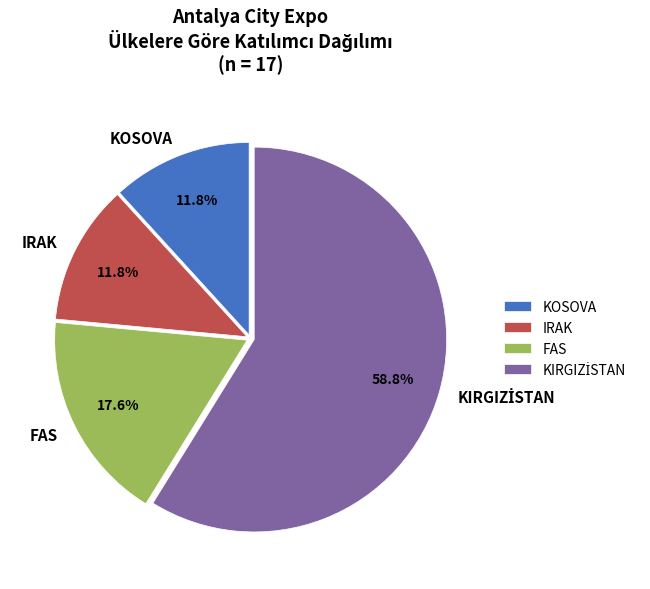

What percentage is NOT represented by KOSOVA?

88.2%